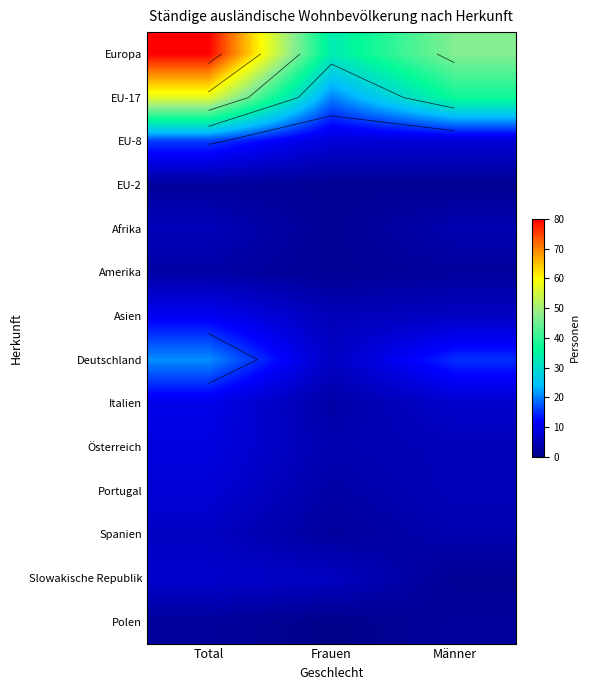

What is the total value across all series at Total?

237